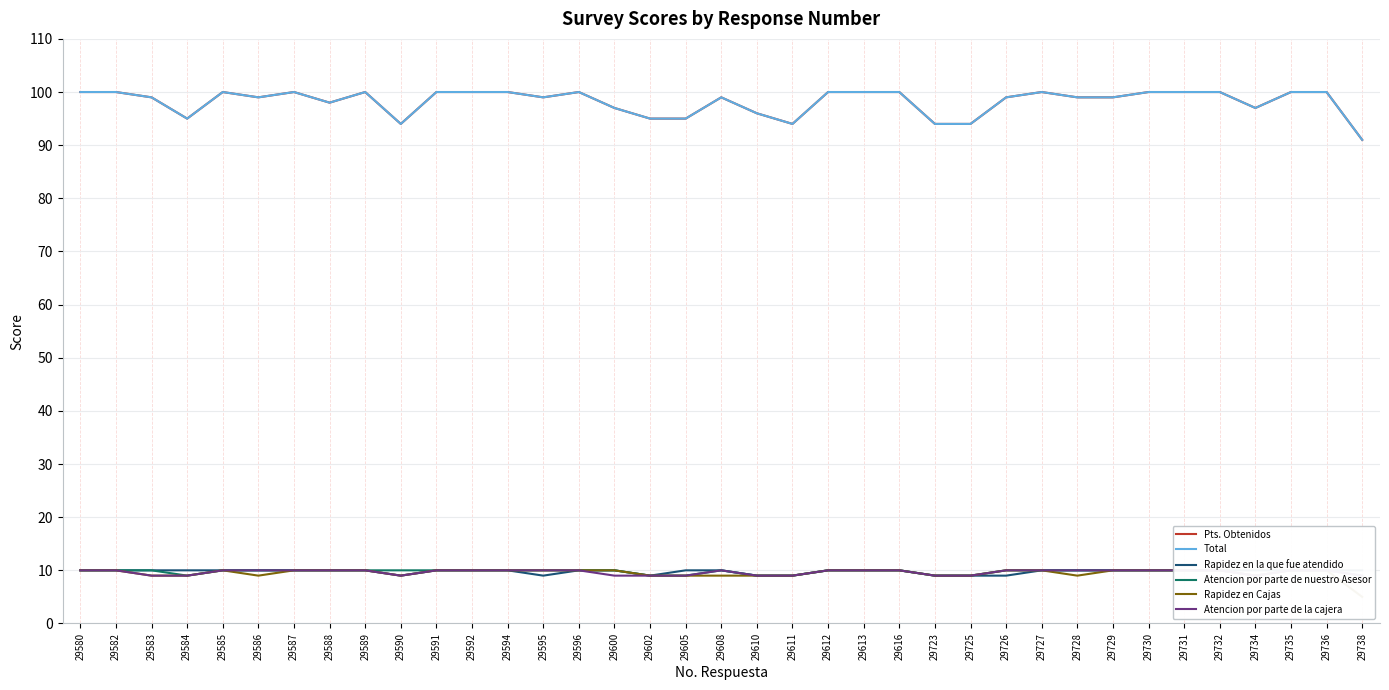

What are all the series names shown in the legend?

Pts. Obtenidos, Total, Rapidez en la que fue atendido, Atencion por parte de nuestro Asesor, Rapidez en Cajas, Atencion por parte de la cajera